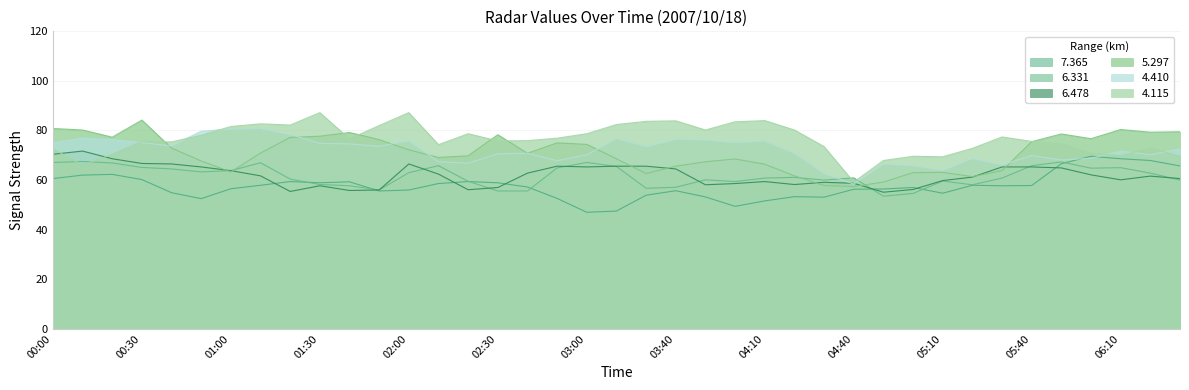

True or false: 4.115 has a value of 78.7 at 2007/10/18 02:20.

True